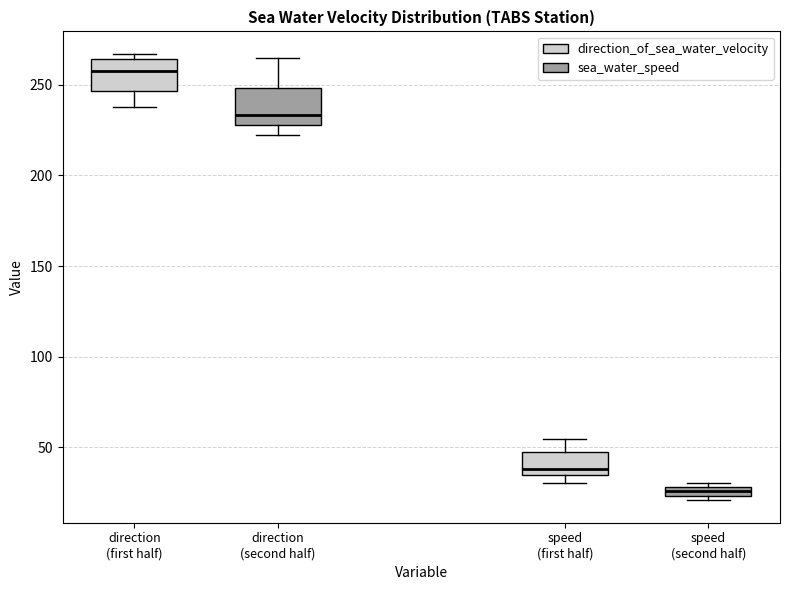

Where is the lower edge of the box for direction (first half) on the y-axis? The values are not printed on the chart, so give them approximately, as read against the axis.

245